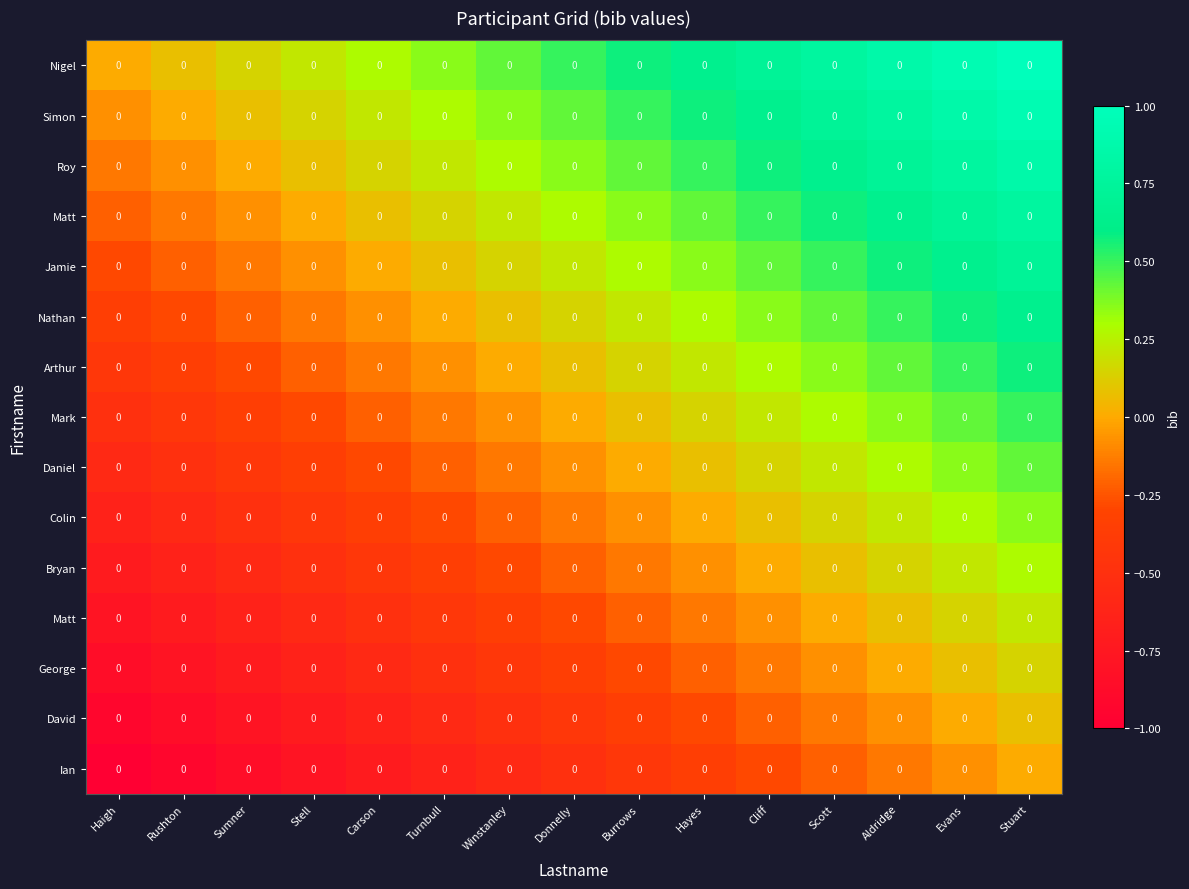

At how many categories does at least one series exceed 0?

14